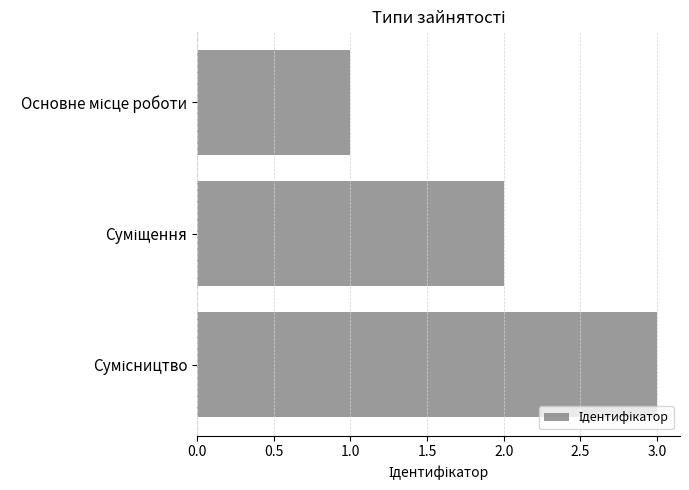

What is the maximum value shown in the chart?

3